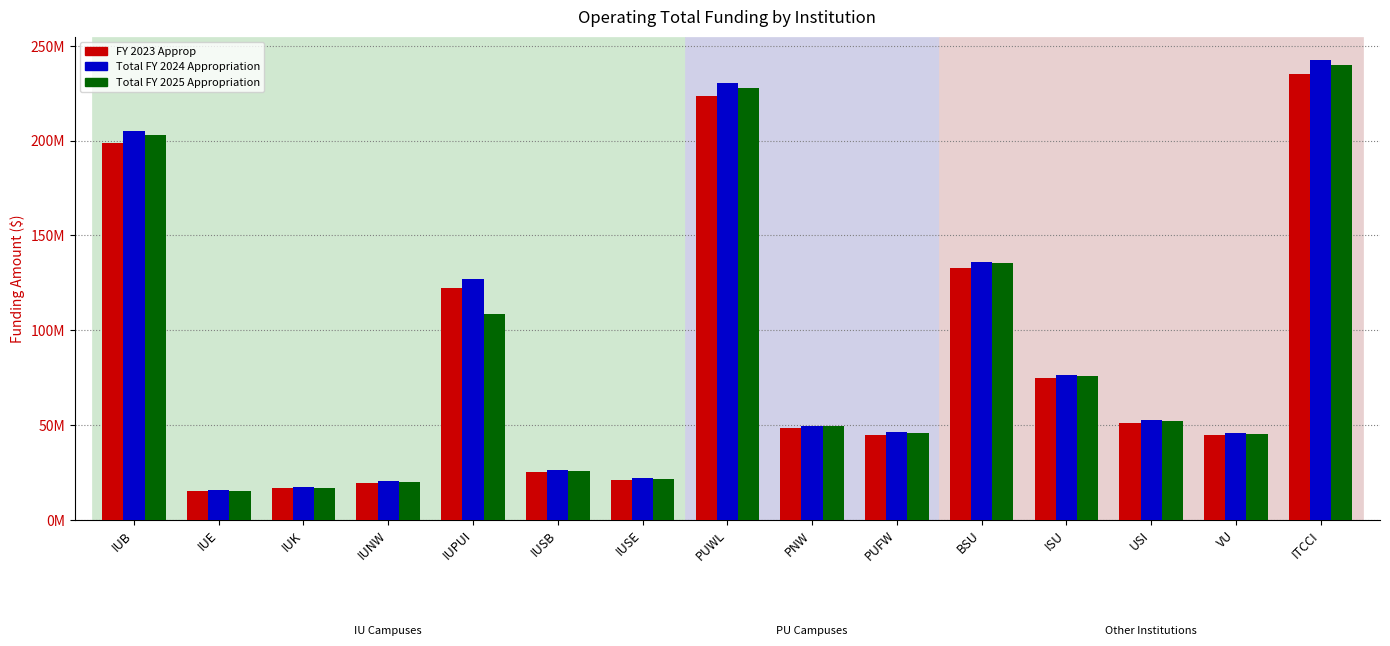

Which series has the largest total across all categories?

Total FY 2024 Appropriation